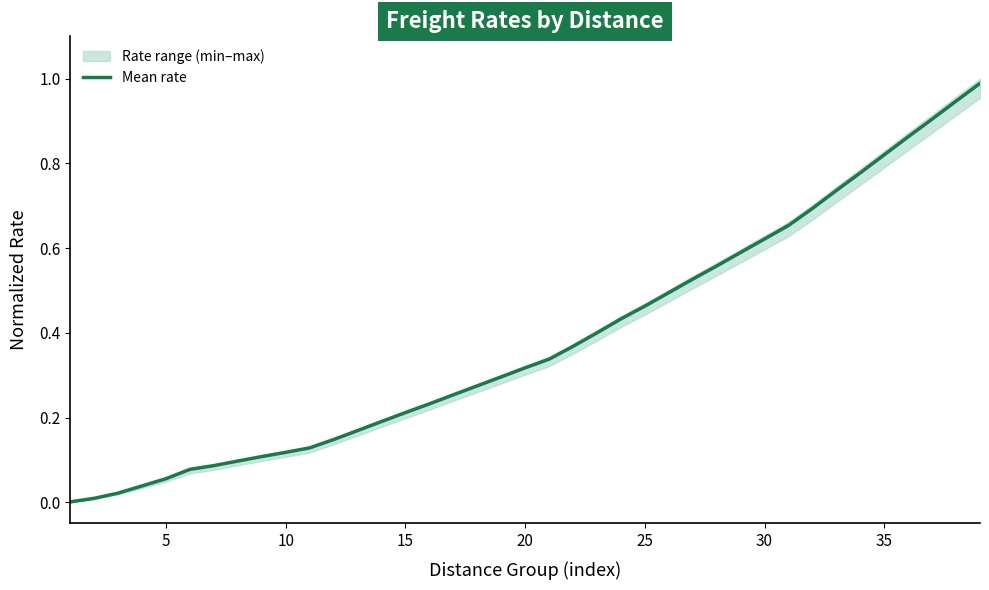

Reading left to right, list all the values displayed in this chart.

0.0	0.0	0.0	0.0	0.1	0.1	0.1	0.1	0.1	0.1	0.1	0.1	0.2	0.2	0.2	0.2	0.3	0.3	0.3	0.3	0.3	0.4	0.4	0.4	0.5	0.5	0.5	0.6	0.6	0.6	0.7	0.7	0.7	0.8	0.8	0.9	0.9	0.9	1.0